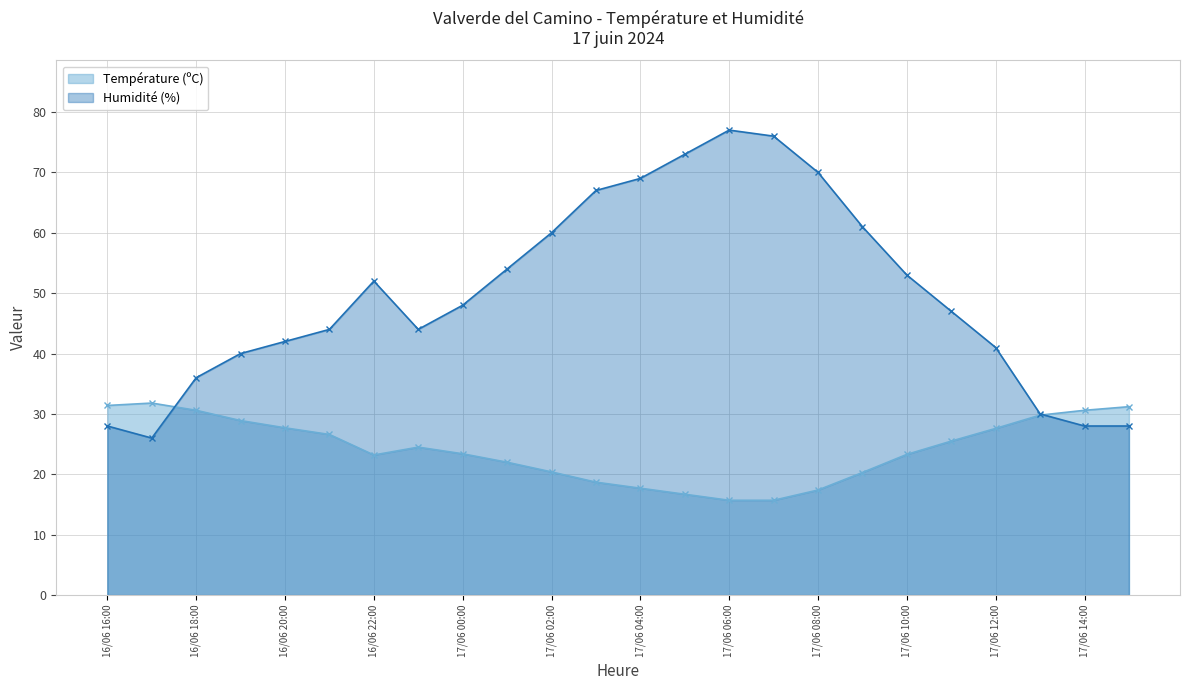

How many categories are shown in the chart?

24